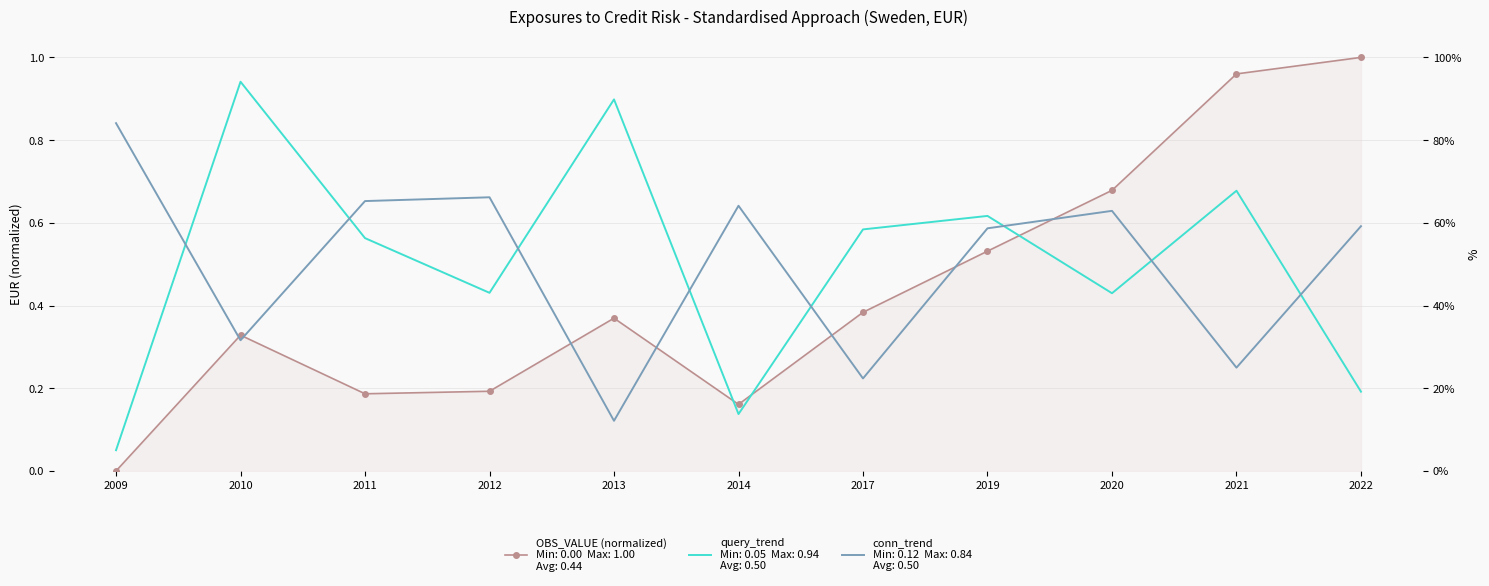

Reading left to right, extract all data points from this chart.

0.0	0.3	0.2	0.2	0.4	0.2	0.4	0.5	0.7	1.0	1.0